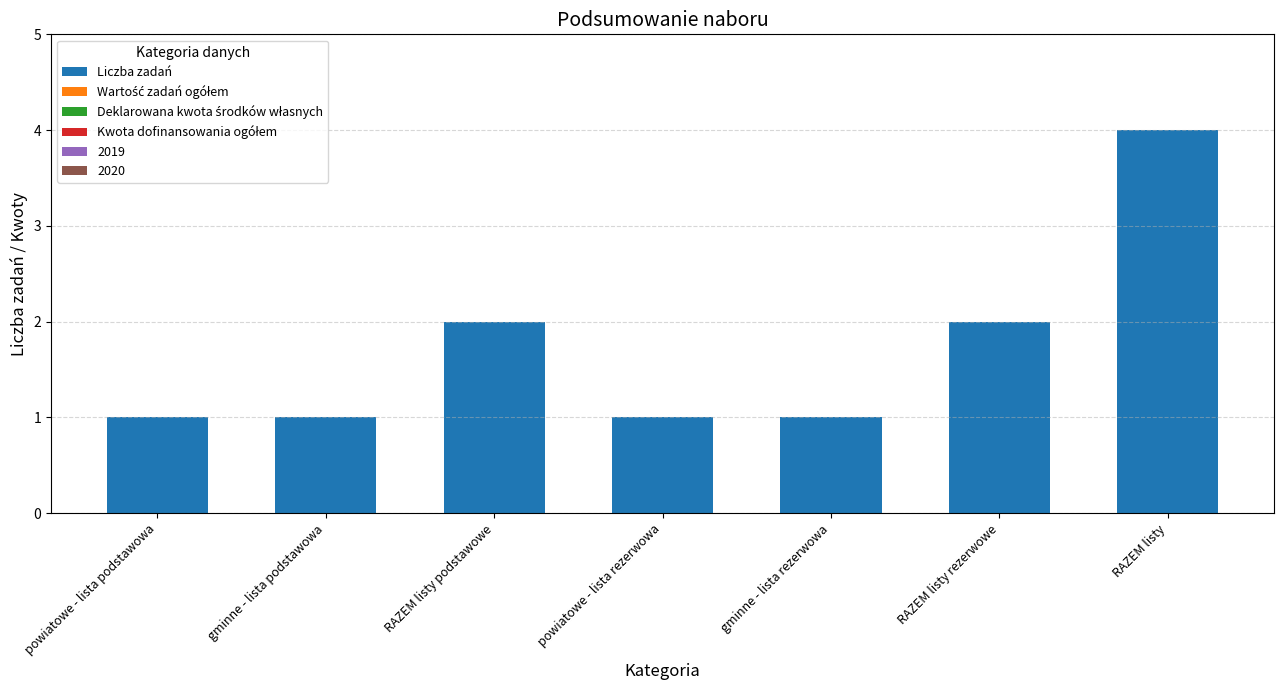

How many bars are there in total?

7